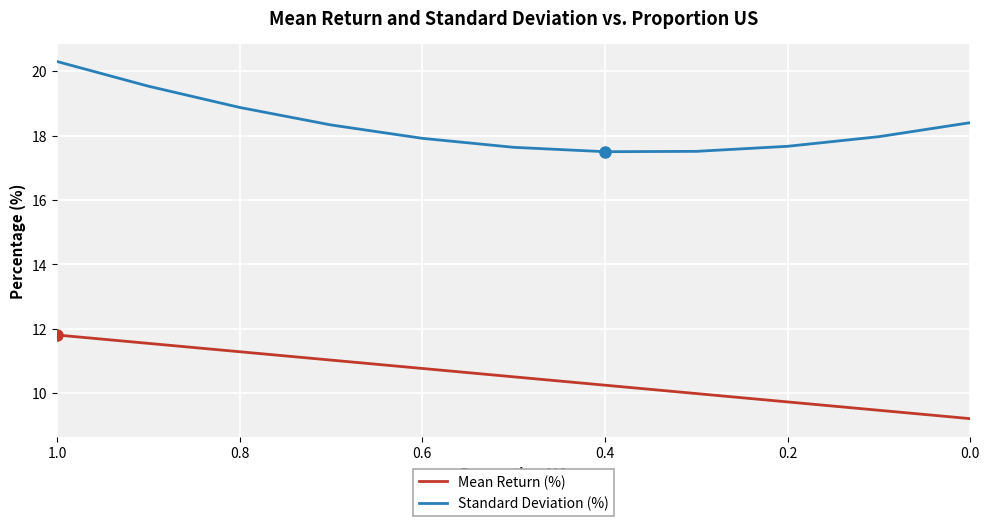

Is this an area chart (filled region under the line)?

No